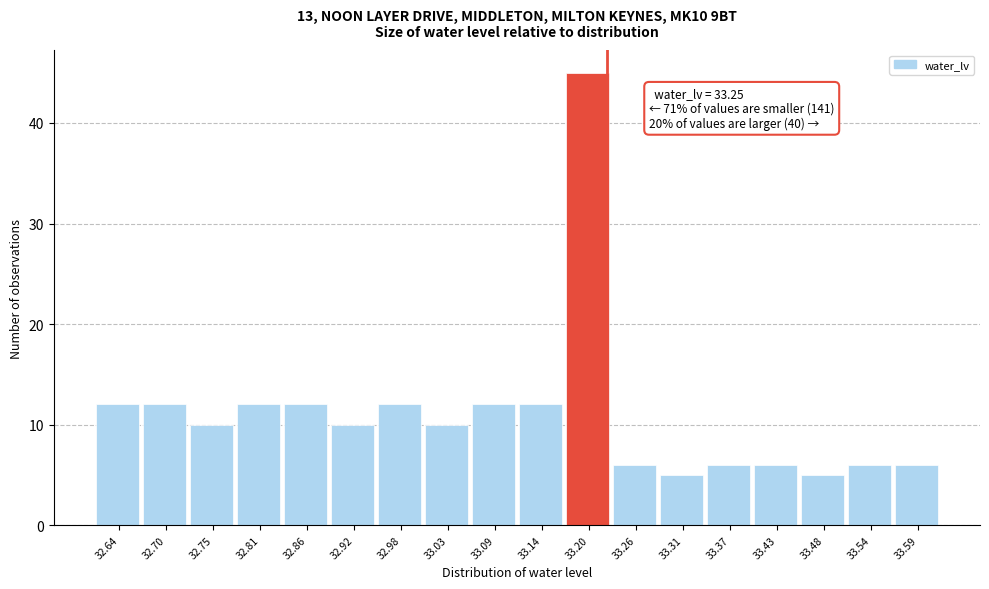

Reading left to right, what are all the values shown in this chart?

32.64=12	32.70=12	32.75=10	32.81=12	32.86=12	32.92=10	32.98=12	33.03=10	33.09=12	33.14=12	33.20=45	33.26=6	33.31=5	33.37=6	33.43=6	33.48=5	33.54=6	33.59=6